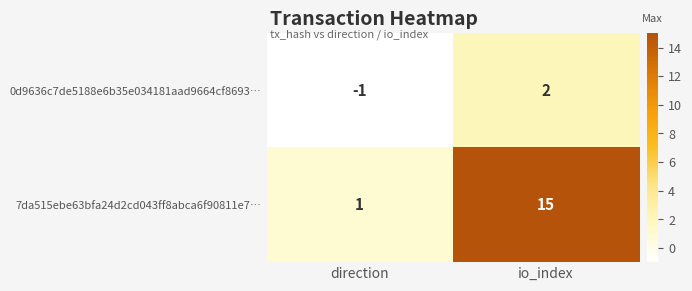

Reading left to right, extract all data points from this chart.

0d9636c7de5188e6b35e034181aad9664cf8693…: -1	2
7da515ebe63bfa24d2cd043ff8abca6f90811e7…: 1	15